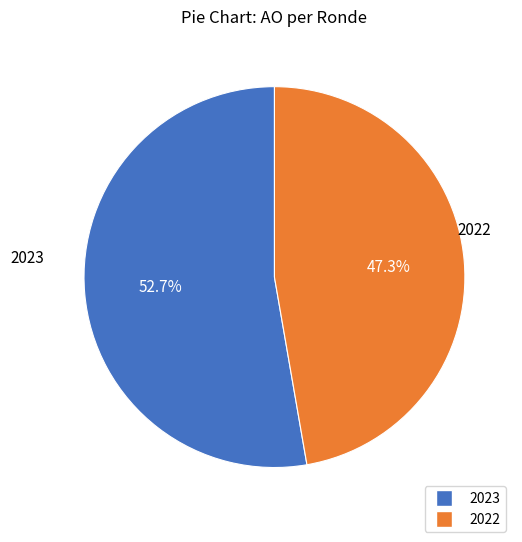

Is there any slice that represents more than half of the pie?

Yes